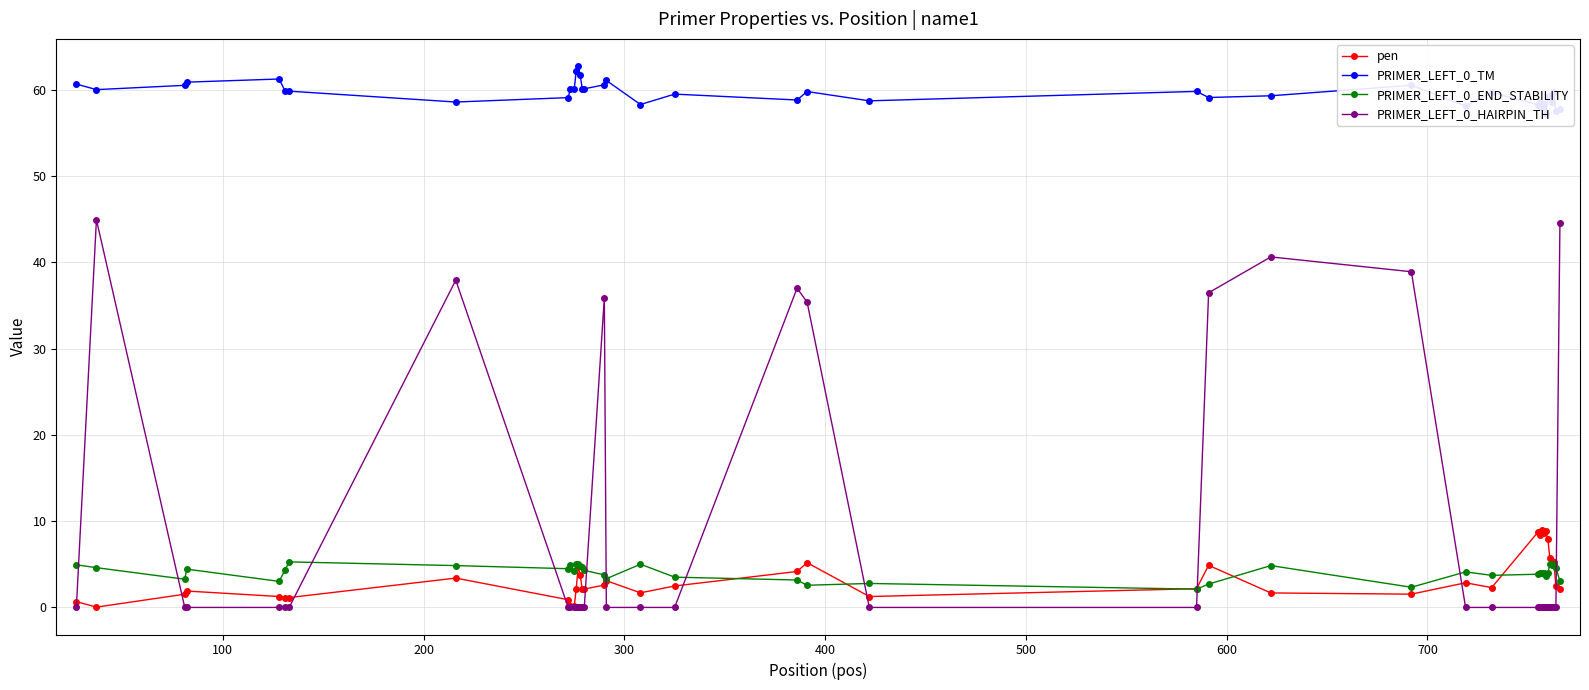

True or false: pen has more than 0 interior local peaks.

True